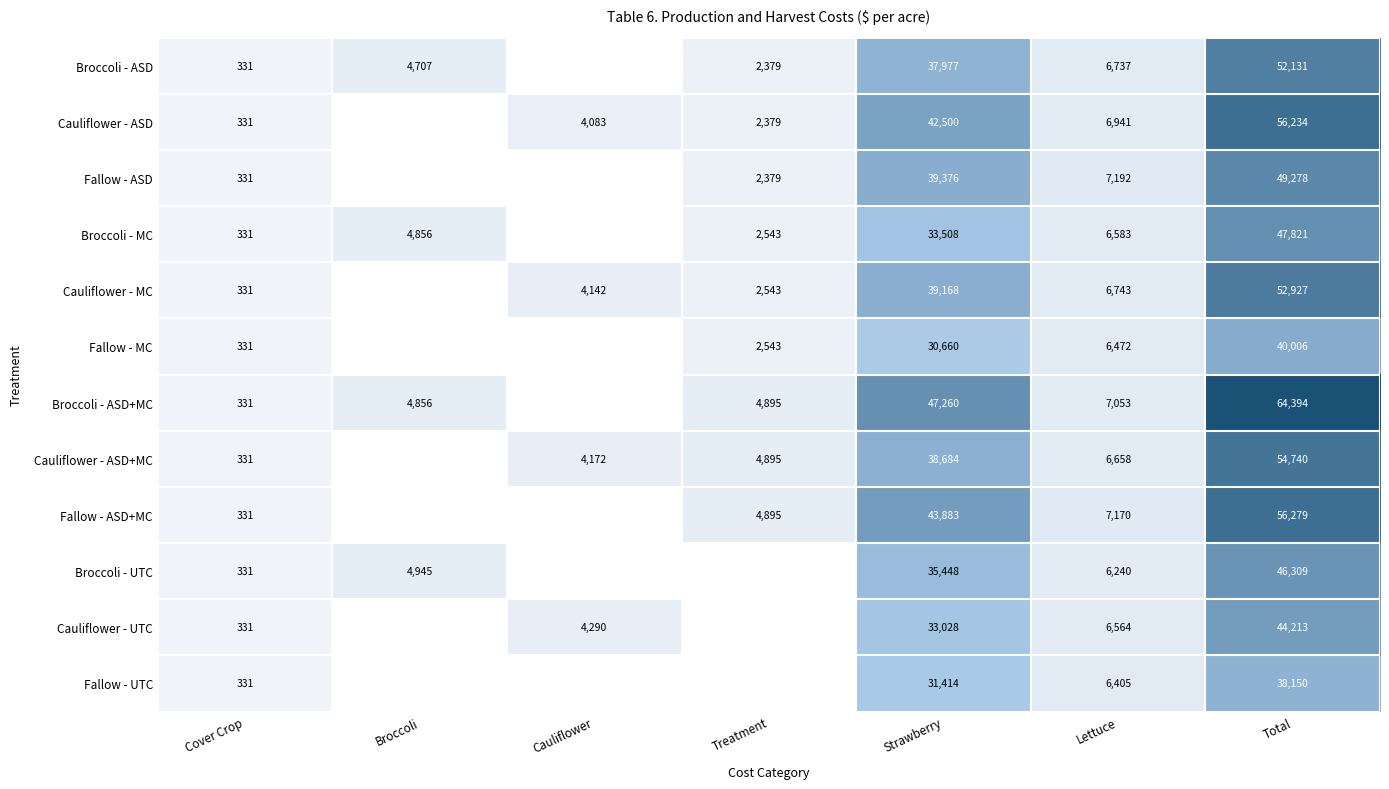

Which label corresponds to the largest value in the chart?

Total